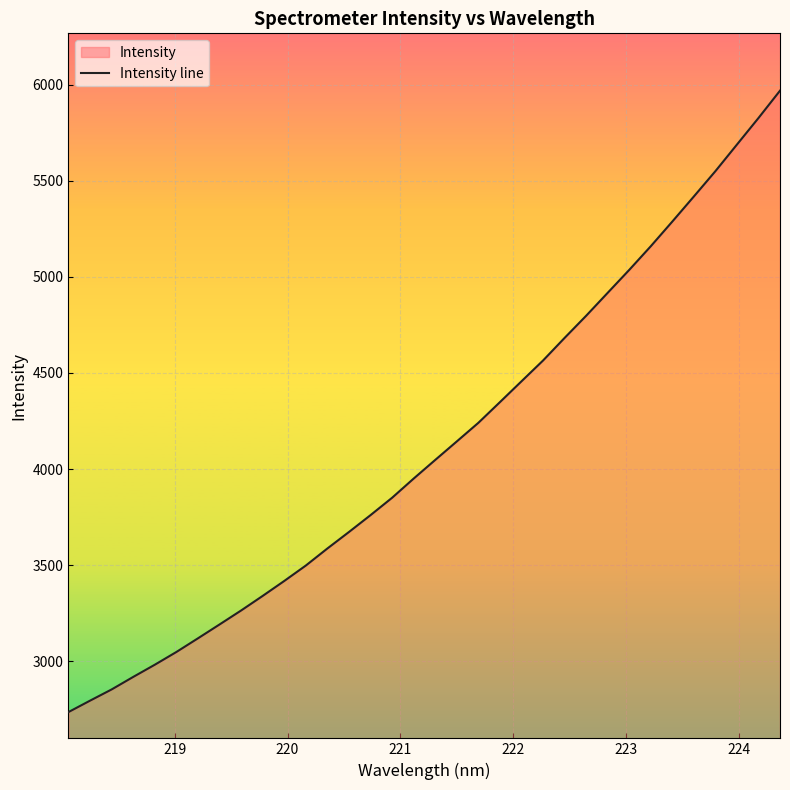

What is the difference between the maximum and minimum values?

3234.9